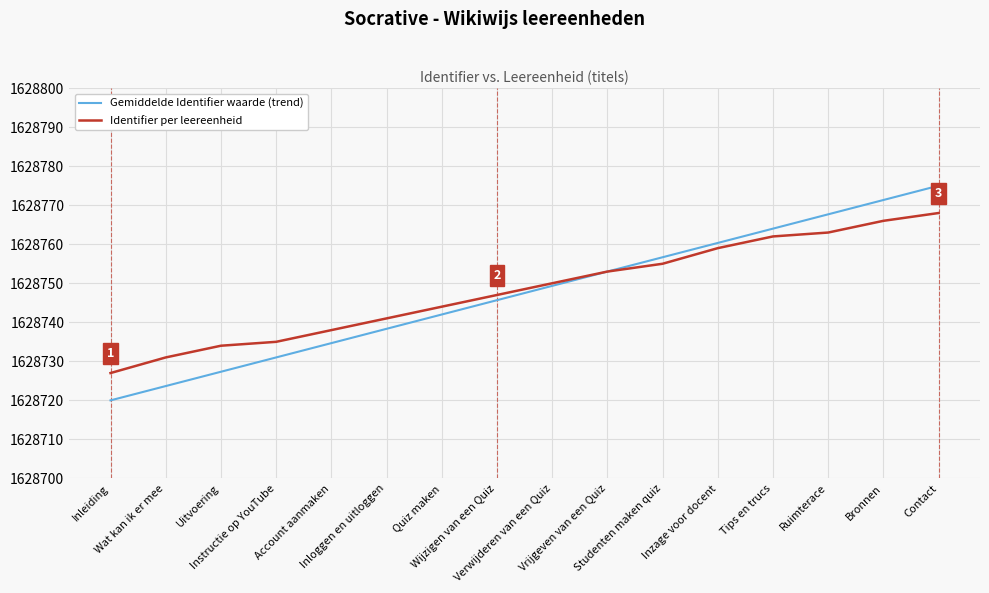

The Gemiddelde Identifier waarde (trend) series shows 758562.0 at Tips en trucs. True or false?

False